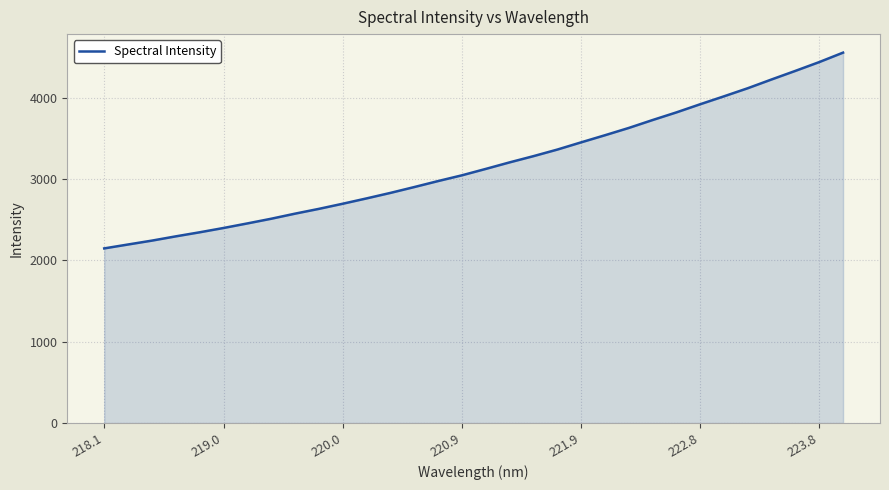

What is the maximum value shown in the chart?

4557.8